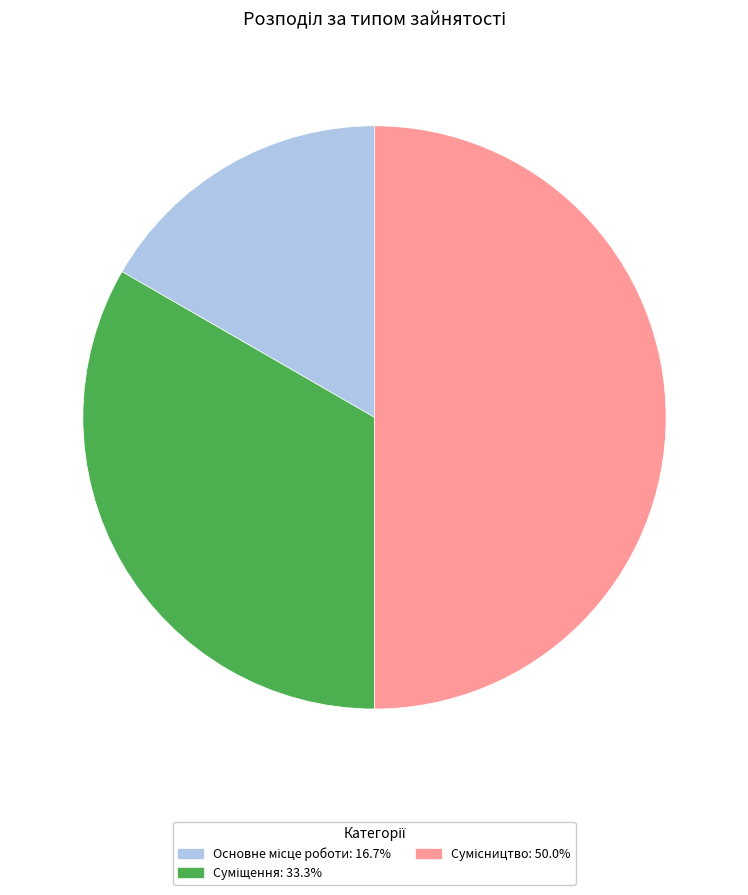

How many segments does this pie chart have?

3